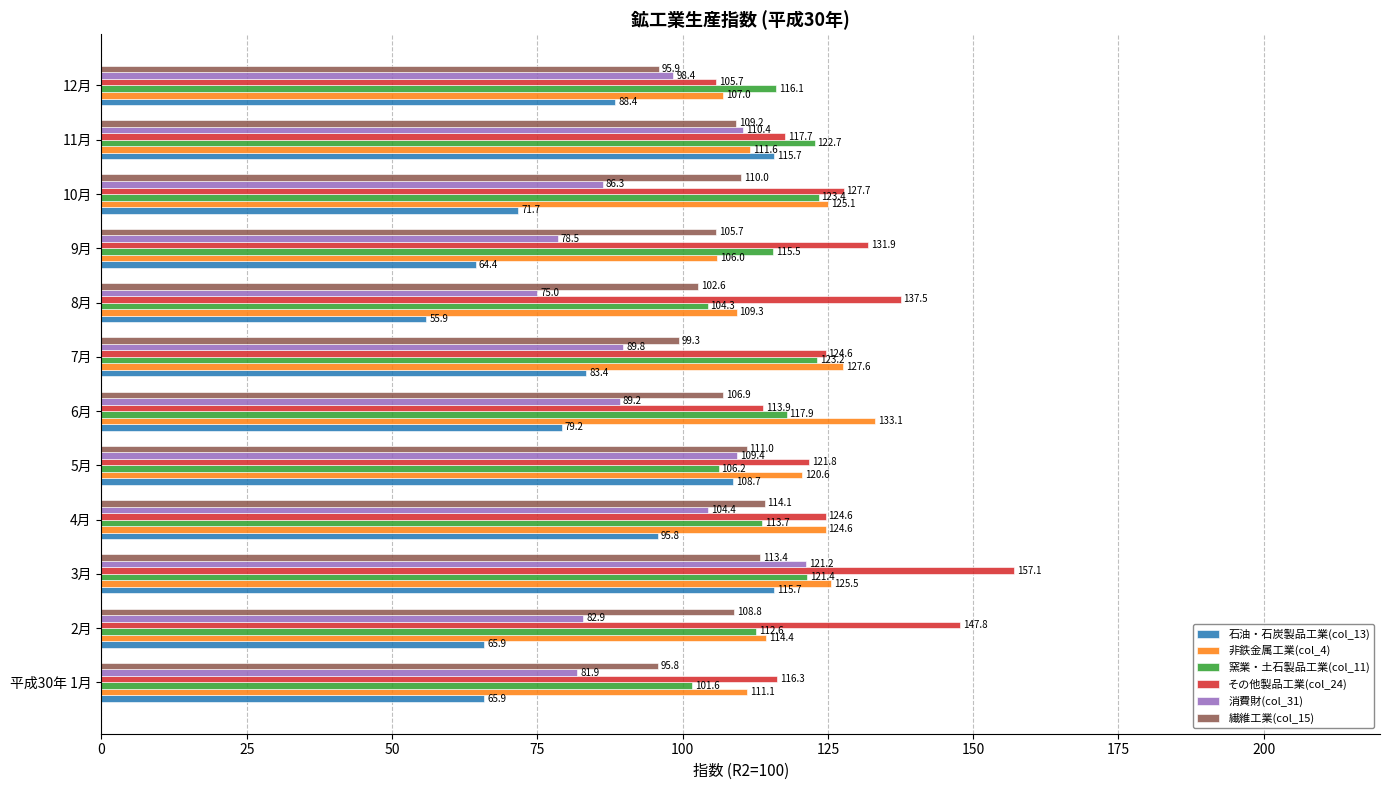

Is it true that その他製品工業(col_24) equals 177.7 at 7月?

False